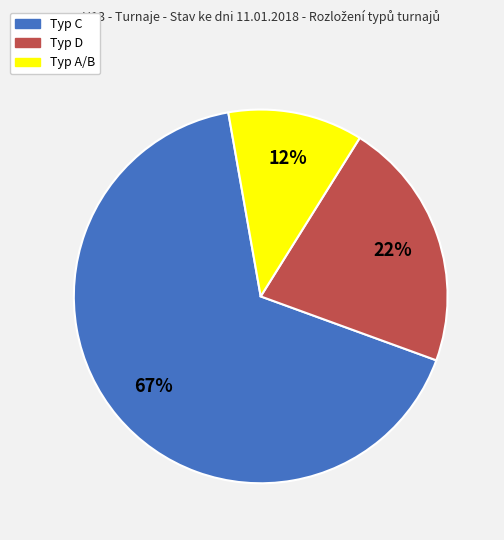

Combined, do Typ D and Typ A/B account for over 50%?

No